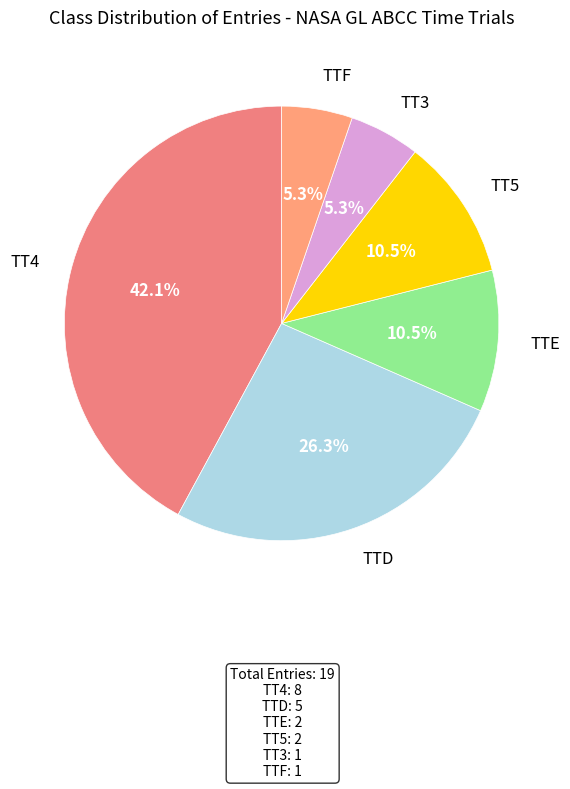

How many slices are in this pie chart?

6